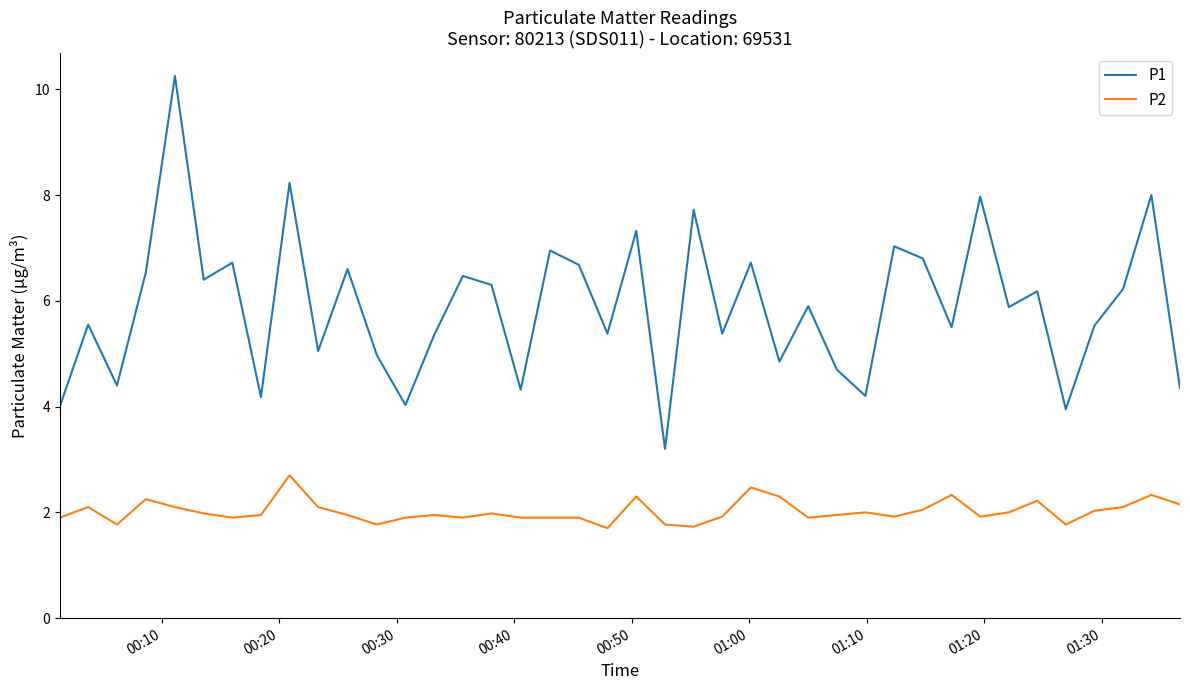

Which series has the widest spread of values?

P1